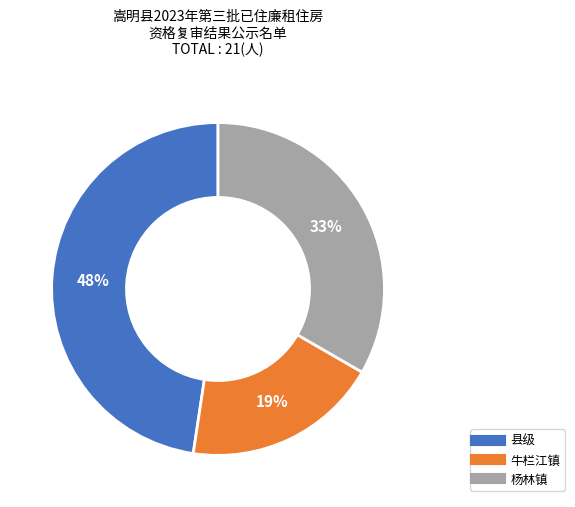

Is the sum of 杨林镇 and 牛栏江镇 greater than half?

Yes